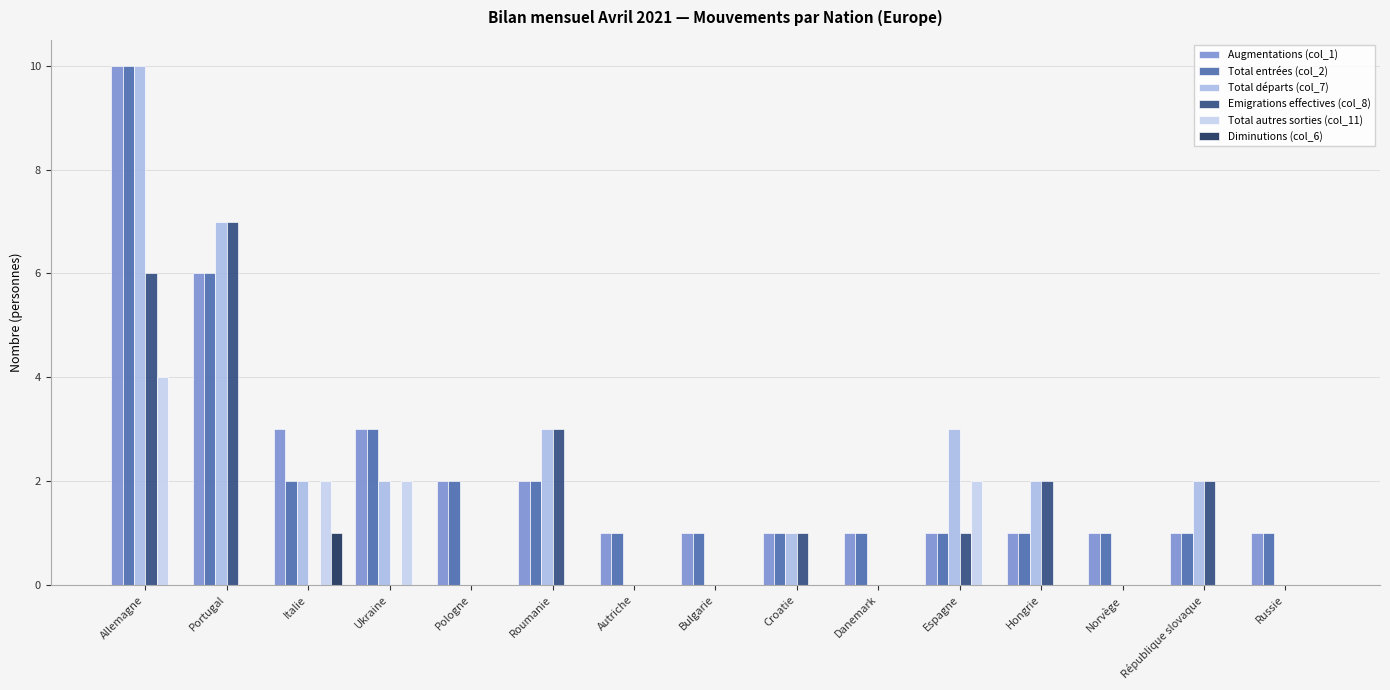

How many distinct data groups are displayed?

6